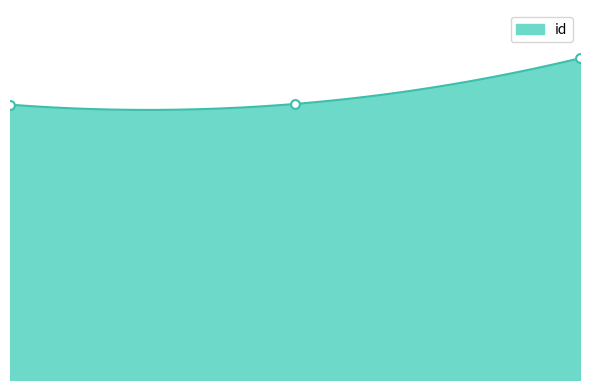

What is the change in value from 6233 to 6250?

+43